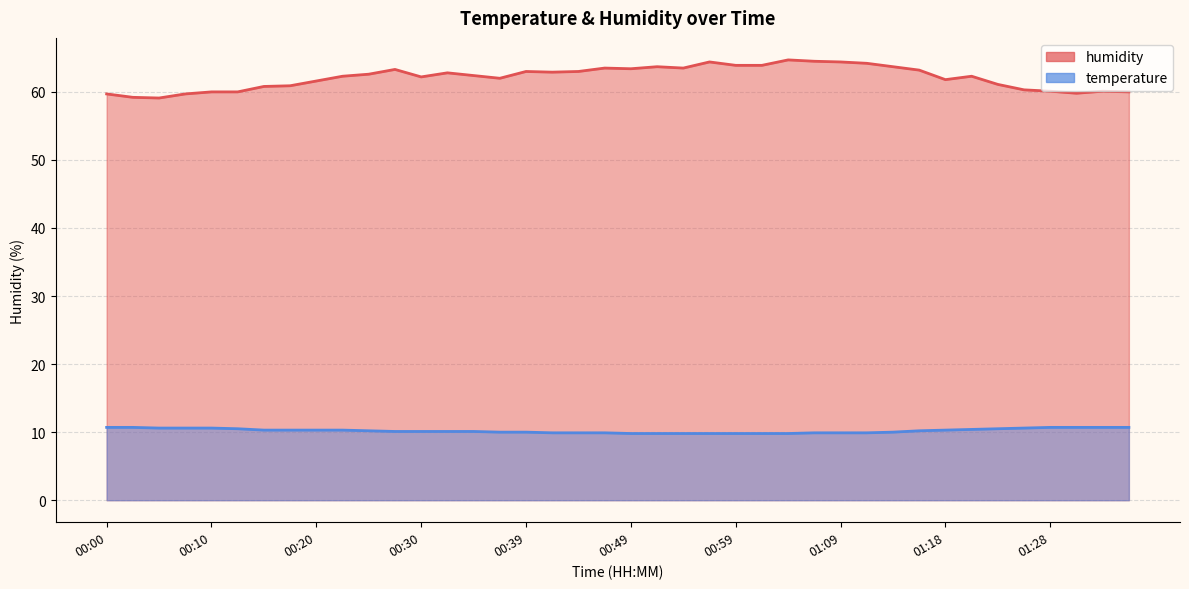

True or false: humidity has more than 0 interior local peaks.

True